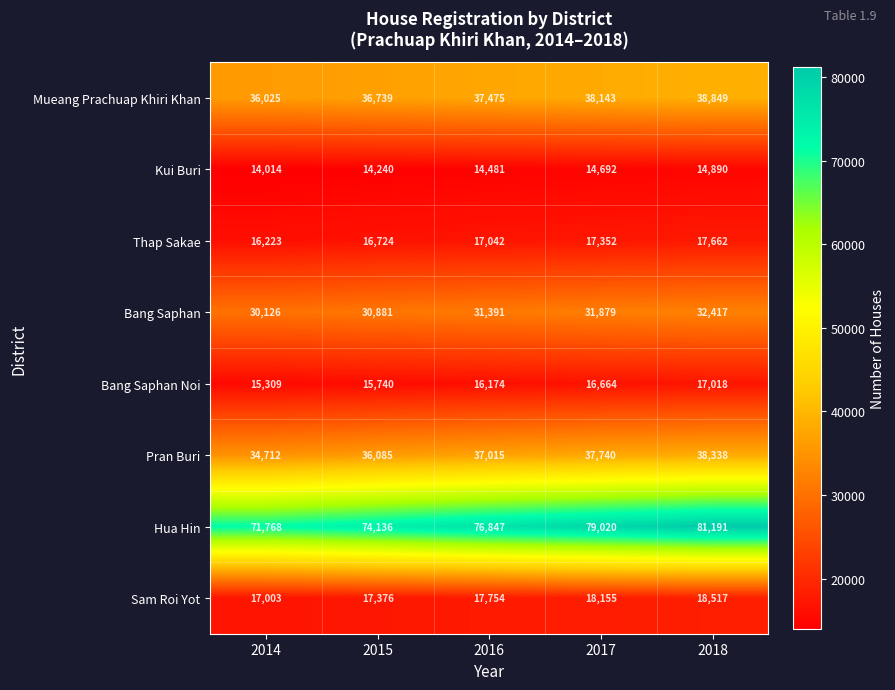

What is the smallest value displayed?

14014